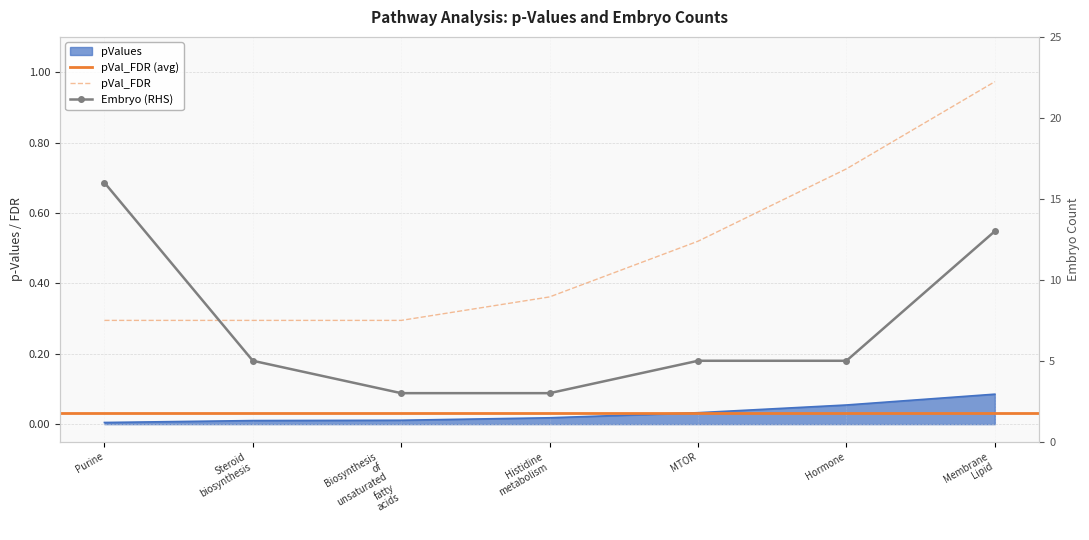

At which category does the chart reach its peak across all series?

Purine